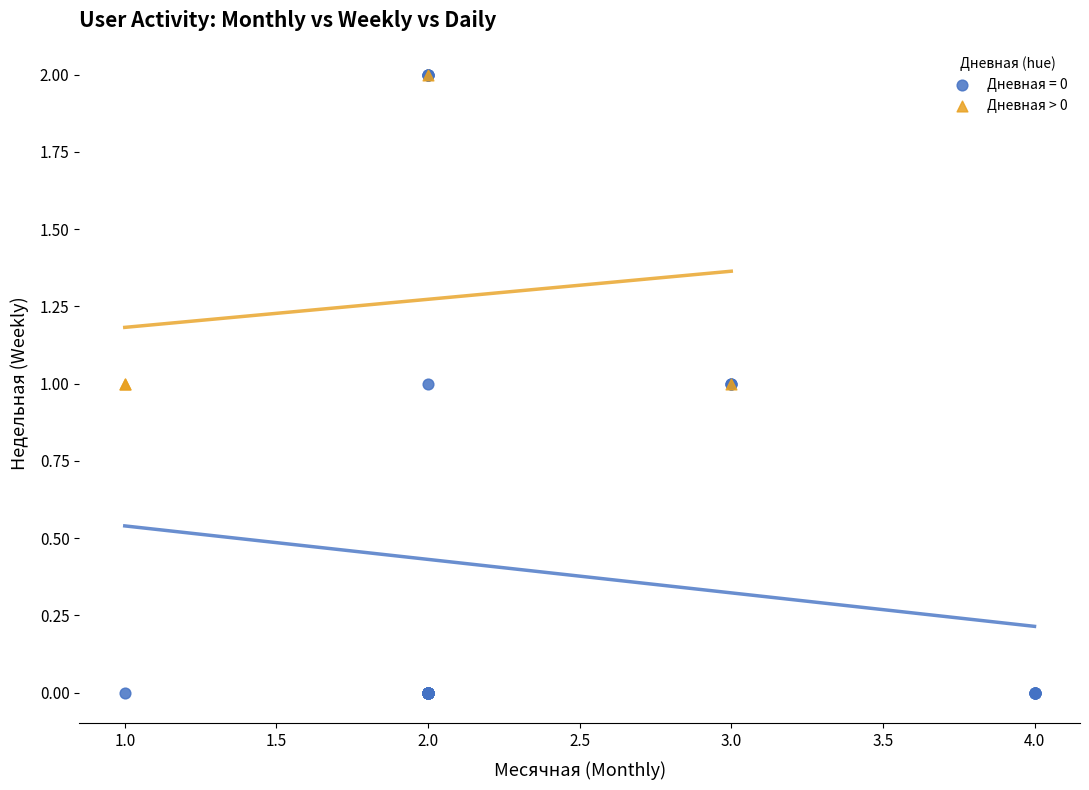

Which series reaches the minimum Y coordinate?

Дневная = 0